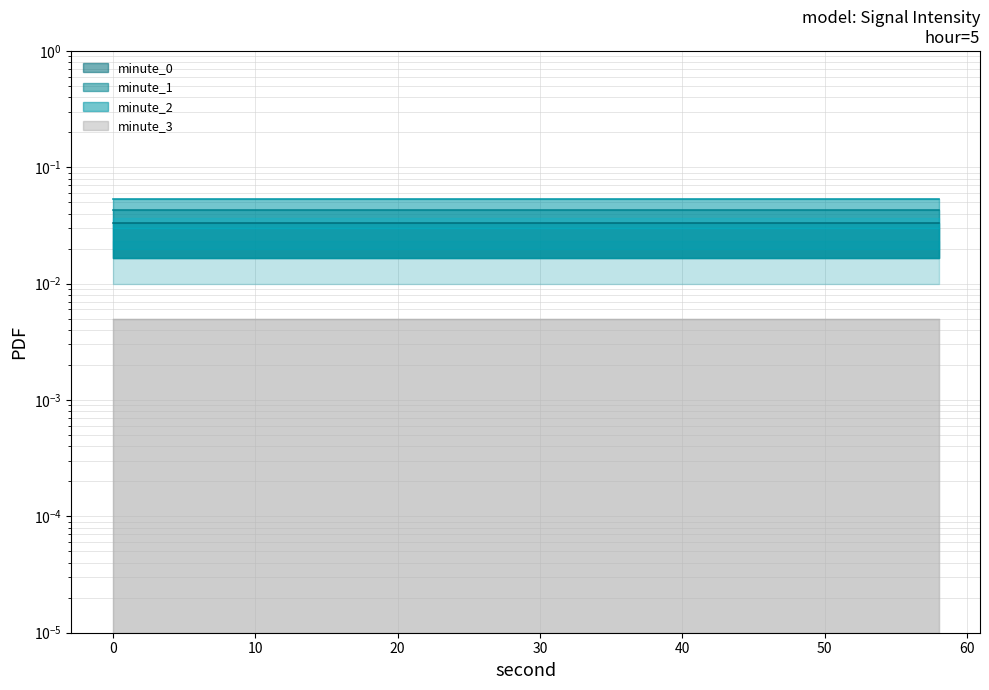

Count the number of categories in the chart.

30